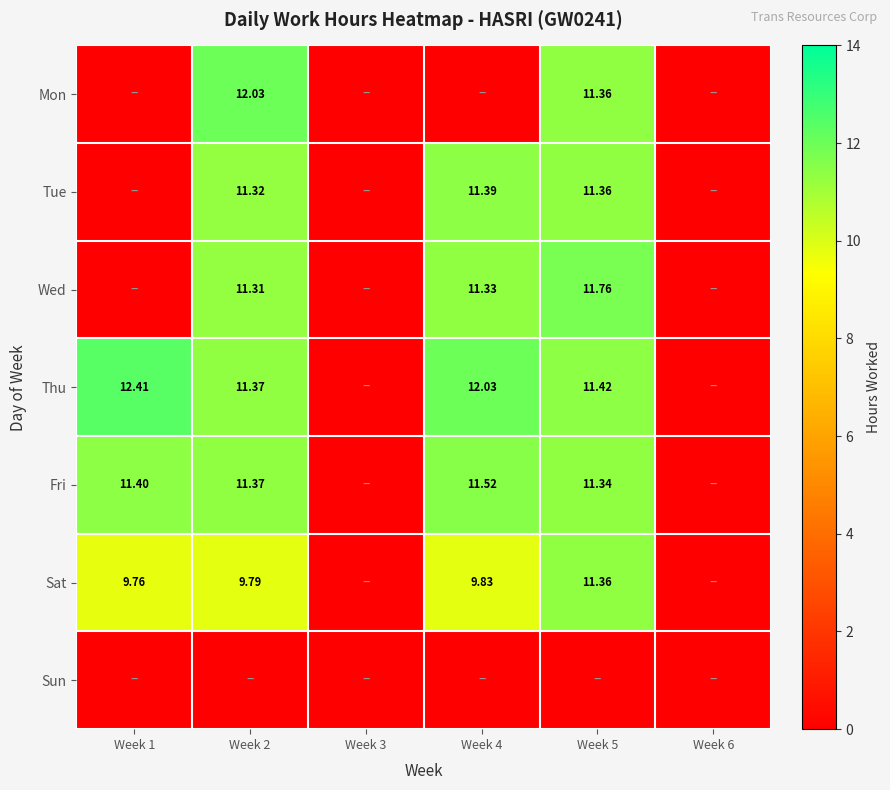

Is the value of Sat at Week 5 greater than the value of Fri at Week 2?

No